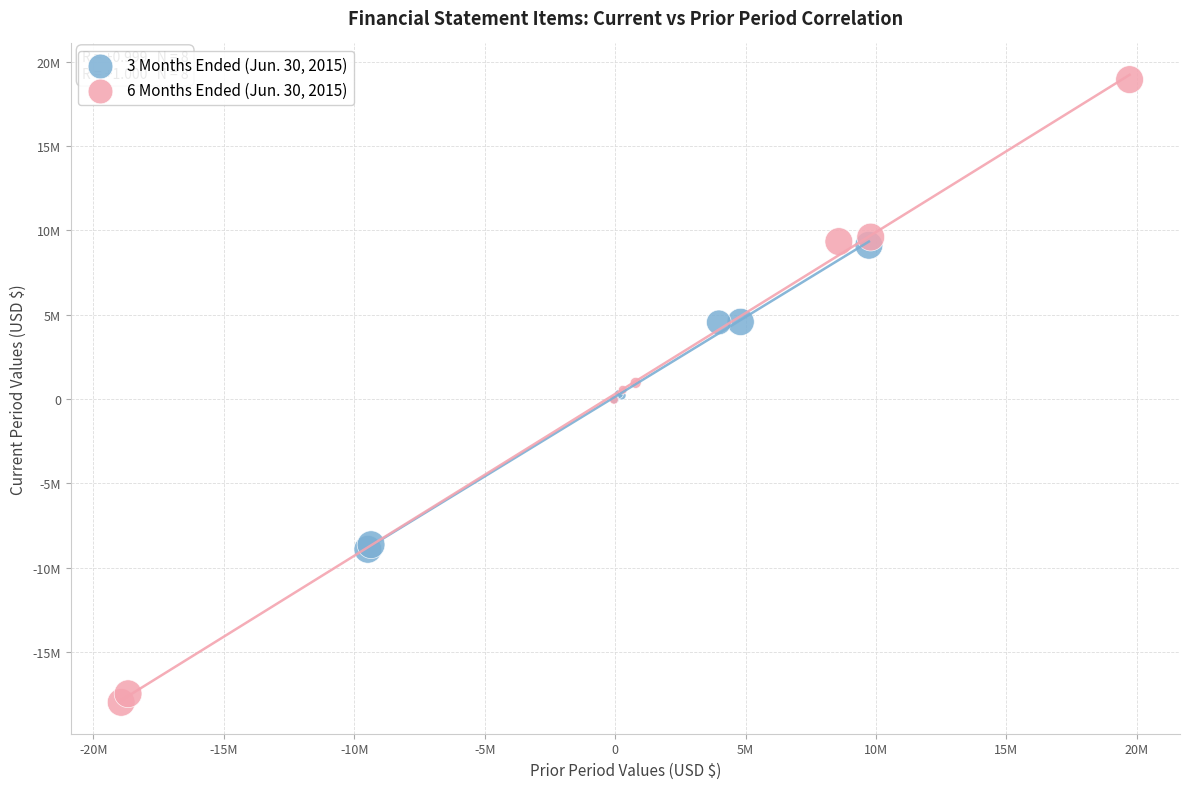

What are all the series names shown in the legend?

3 Months Ended (Jun. 30, 2015), 6 Months Ended (Jun. 30, 2015)